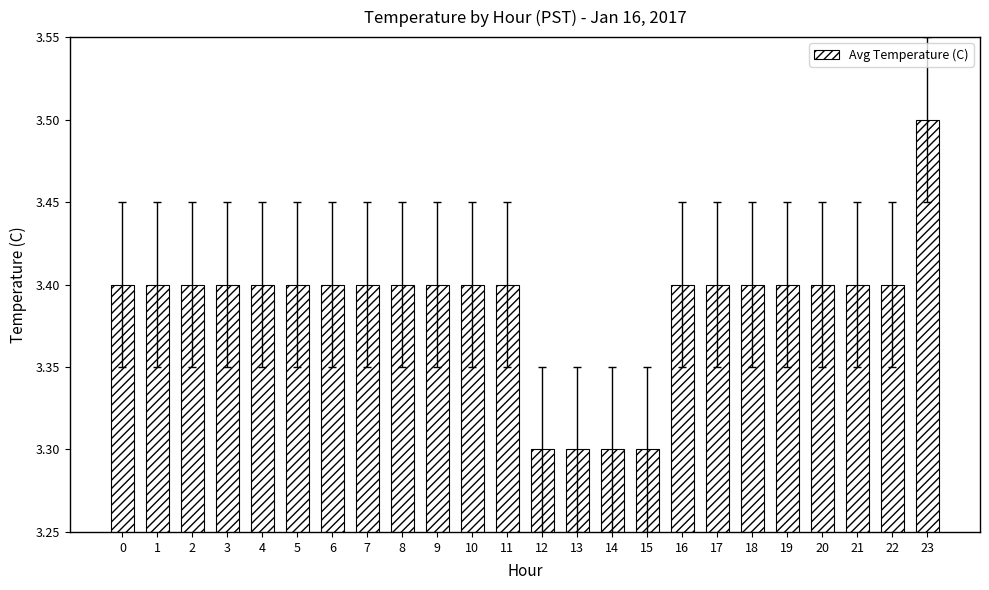

How many bars are there in total?

24